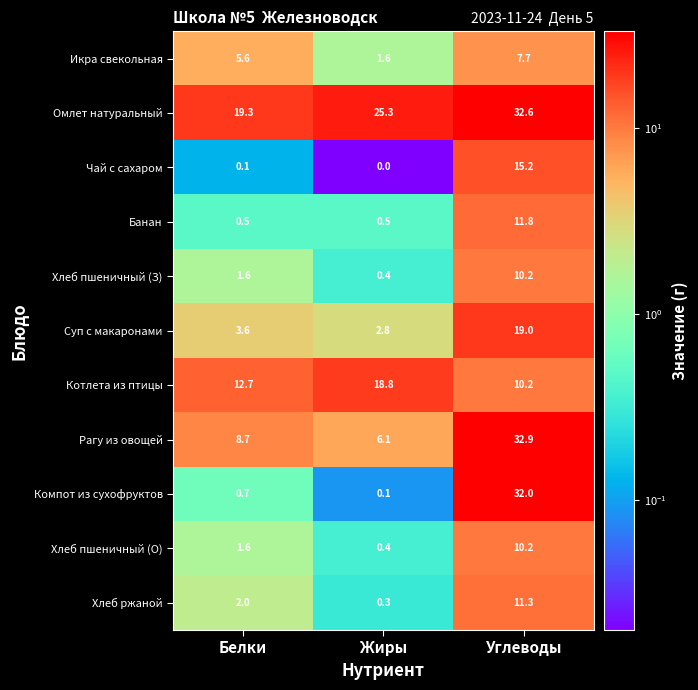

Which series has the widest spread of values?

Компот из сухофруктов